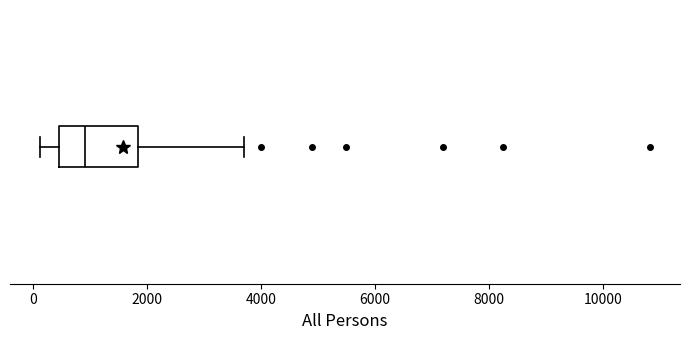

Transcribe this box plot: give where the median line is, the range the box spans, and where the two whiskers end, as read against the x-axis. The values are not printed on the chart, so give them approximately, as read against the axis.

median 1000, box 400 to 1800, whiskers 200 to 3800